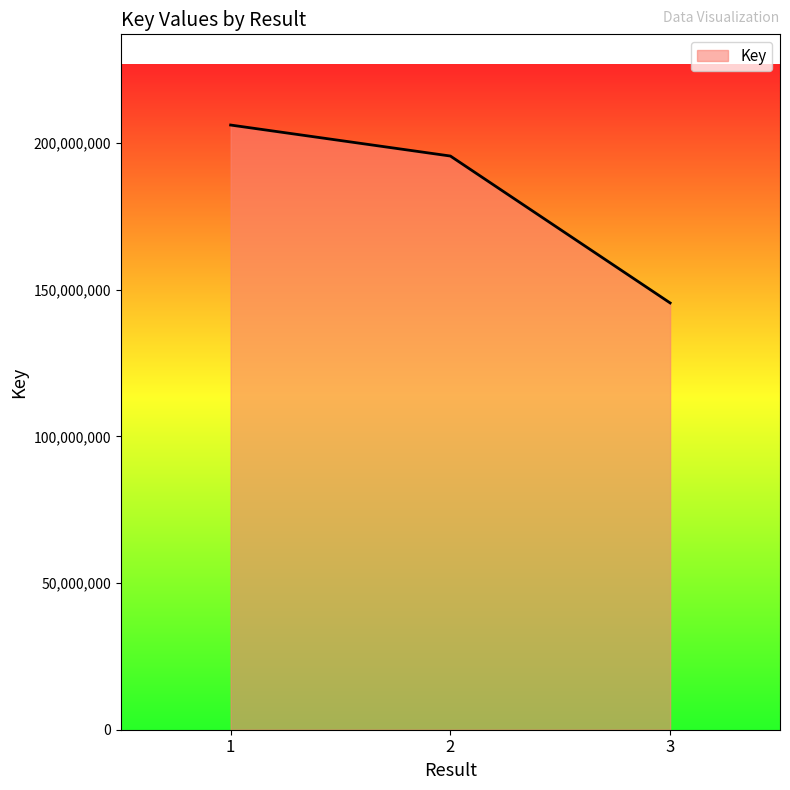

List the labels in order of value, smallest first.

3, 2, 1